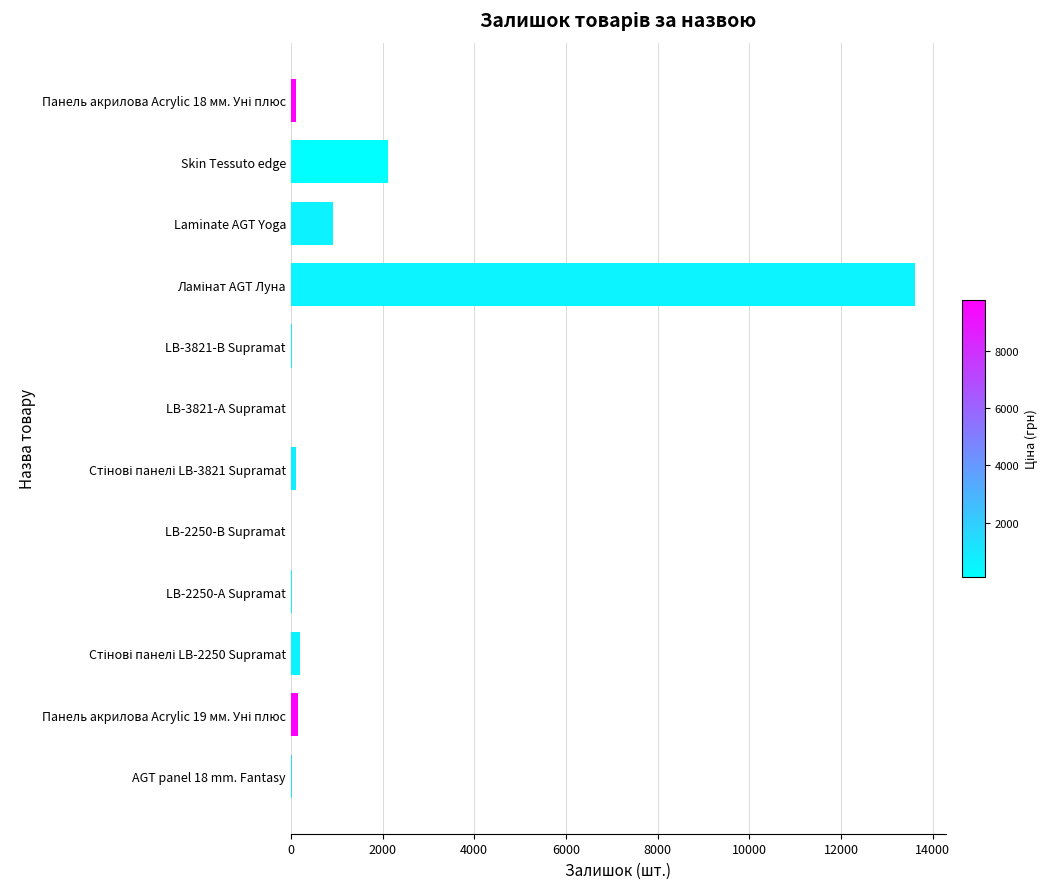

What is the maximum value shown in the chart?

13603